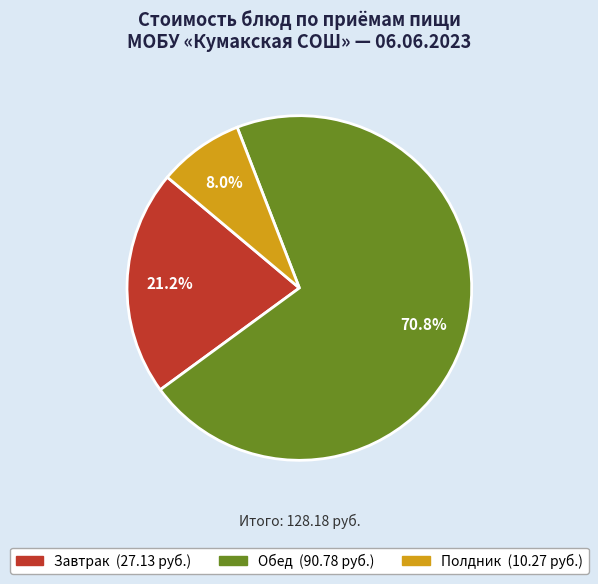

Does any single category account for the majority?

Yes